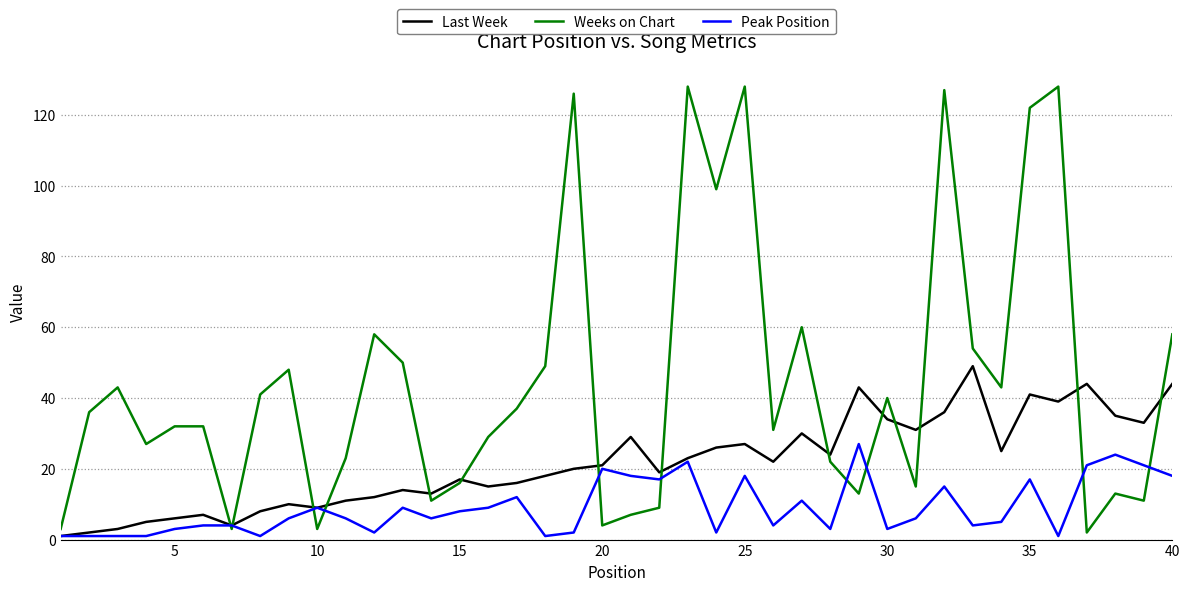

Which series has the largest total across all categories?

Weeks on Chart